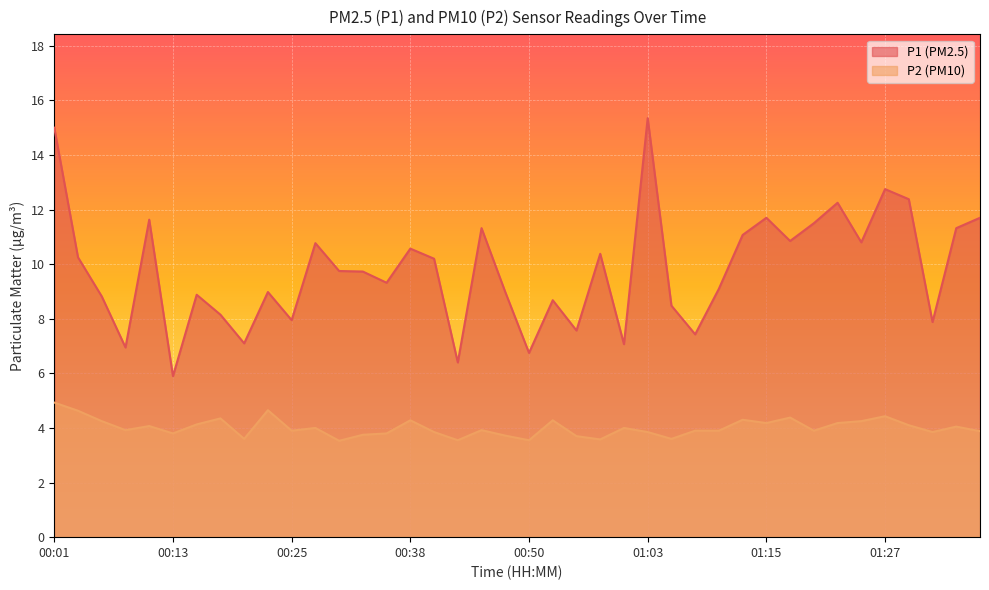

At which label does P1 reach its peak?

01:03